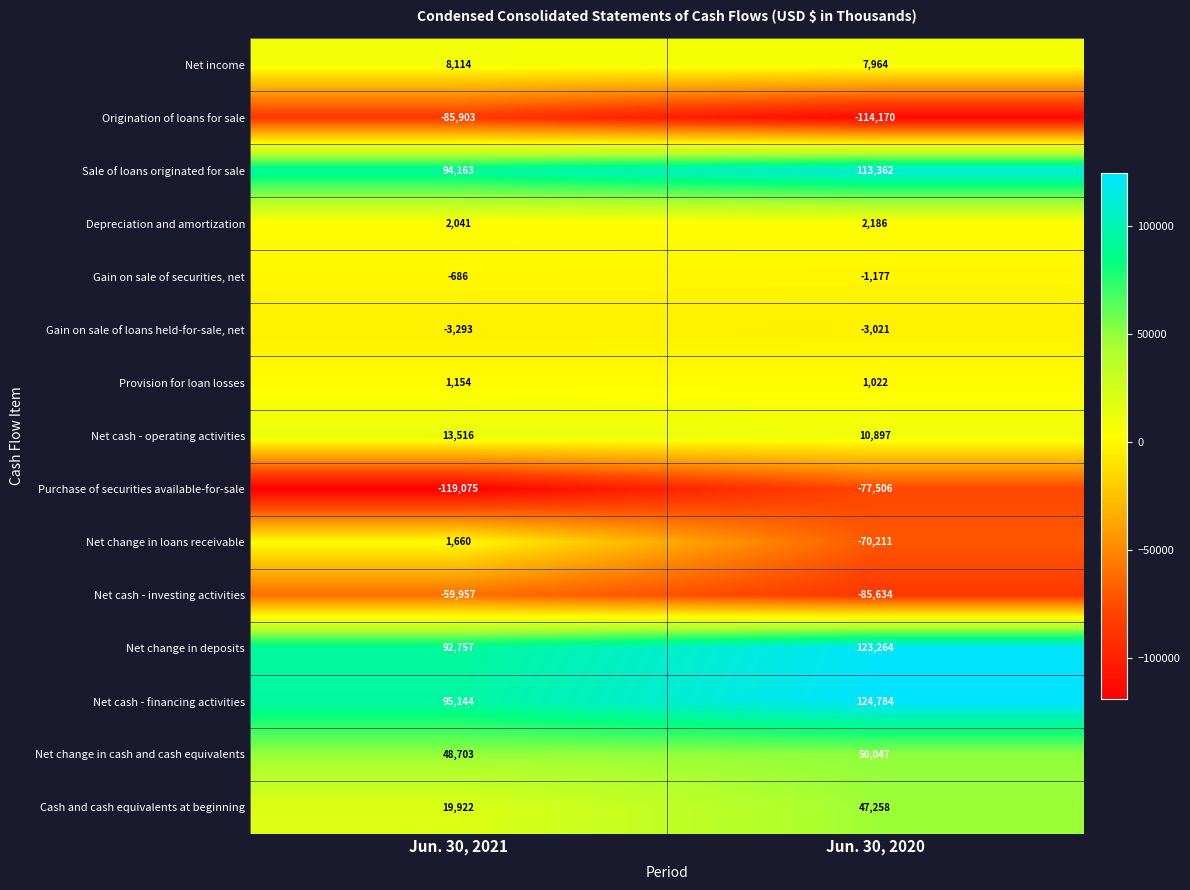

What is the sum of the Net income values at Jun. 30, 2021 and Jun. 30, 2020?

16078